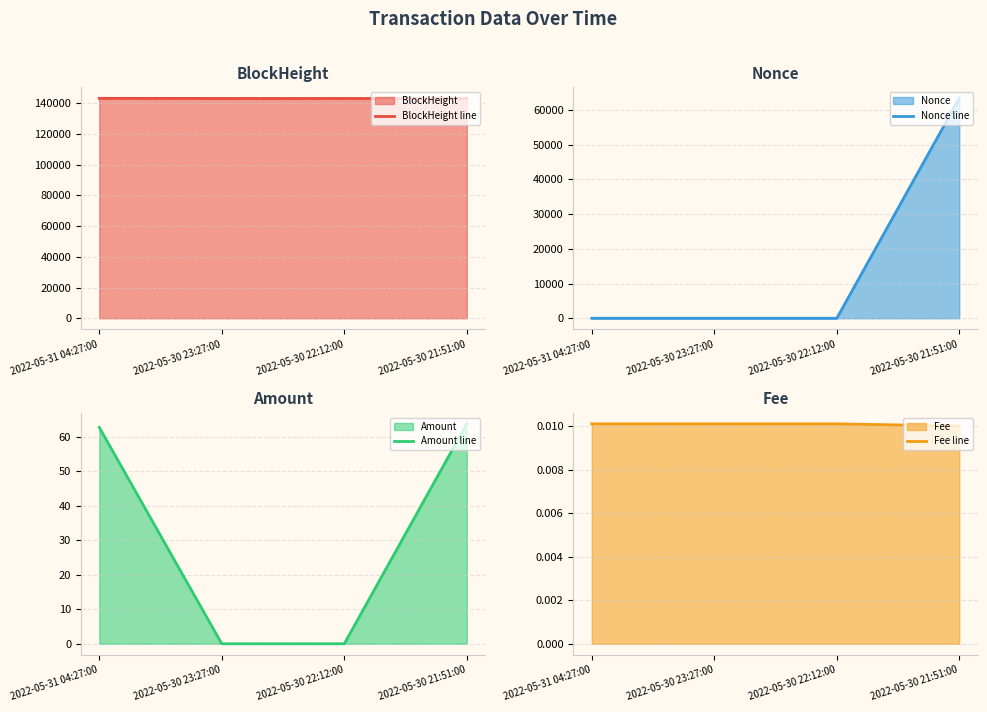

At which label is Fee line closest to 0?

2022-05-30 21:51:00